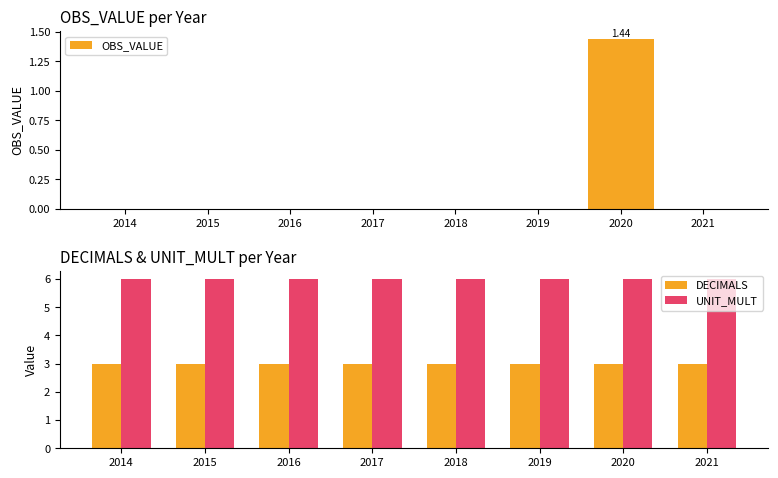

At how many categories does at least one series exceed 3?

8